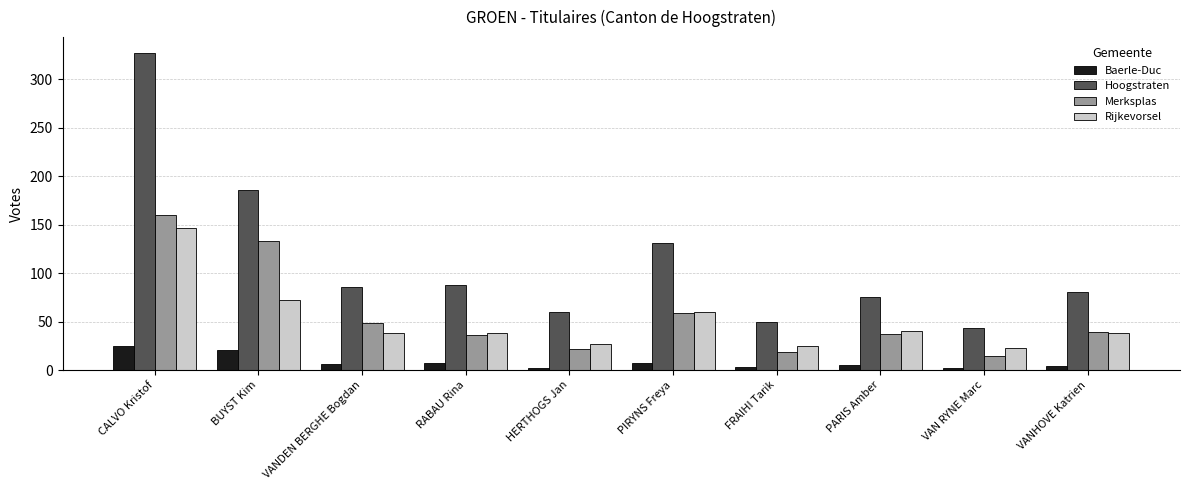

Which series has the widest spread of values?

Hoogstraten